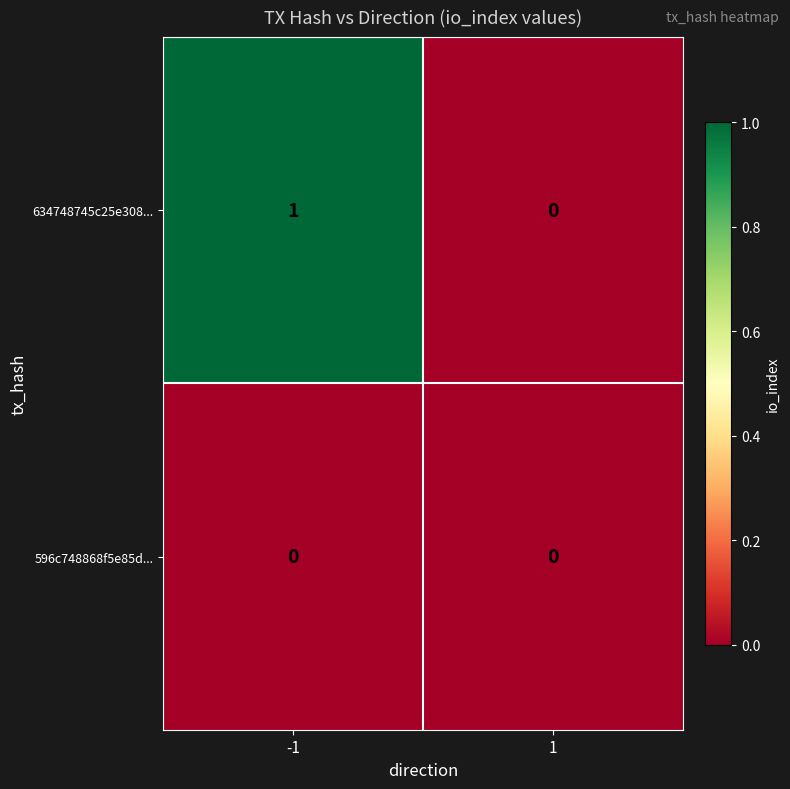

Rank the series by their maximum value, from highest to lowest.

634748745c25e308..., 596c748868f5e85d...